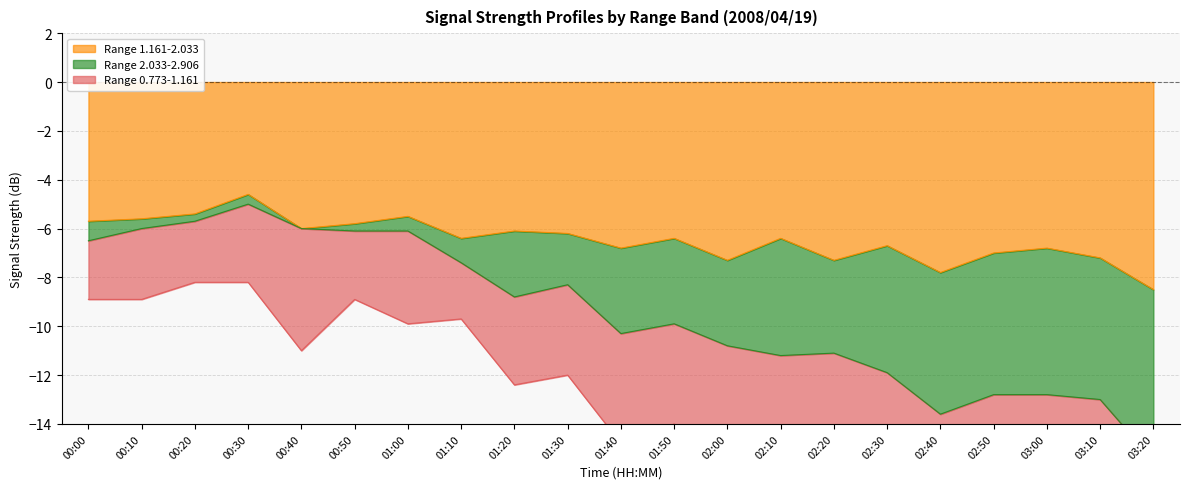

How many interior local peaks does the Range 1.161-2.033 series have?

7